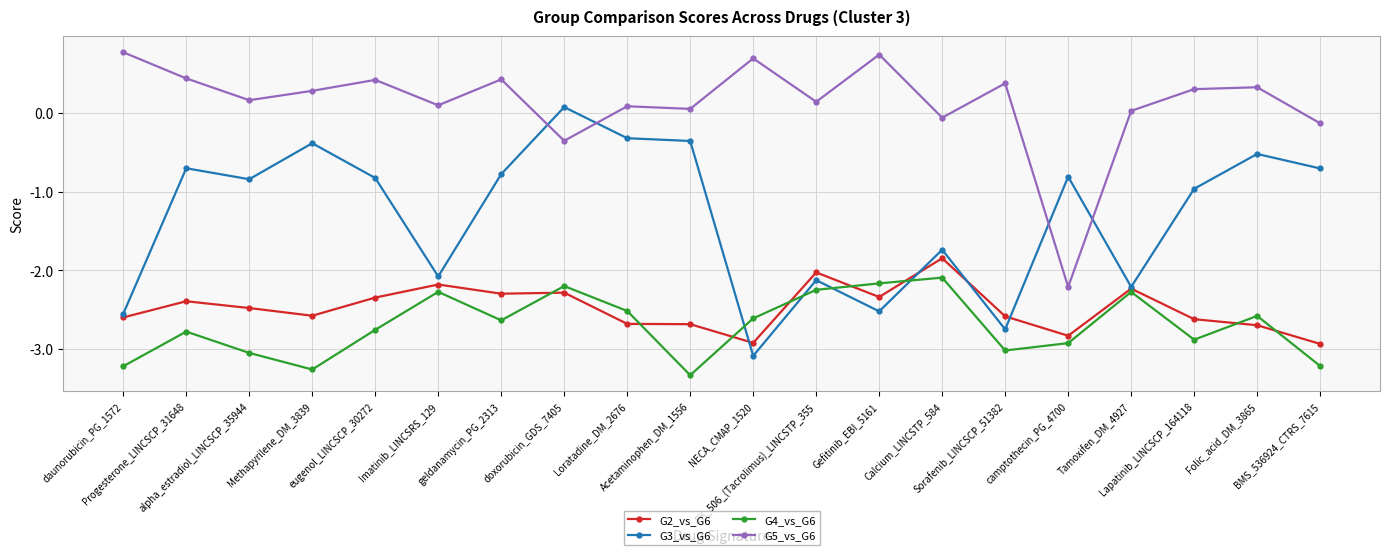

What is the difference between the maximum and minimum values in the G2_vs_G6 series?

1.1